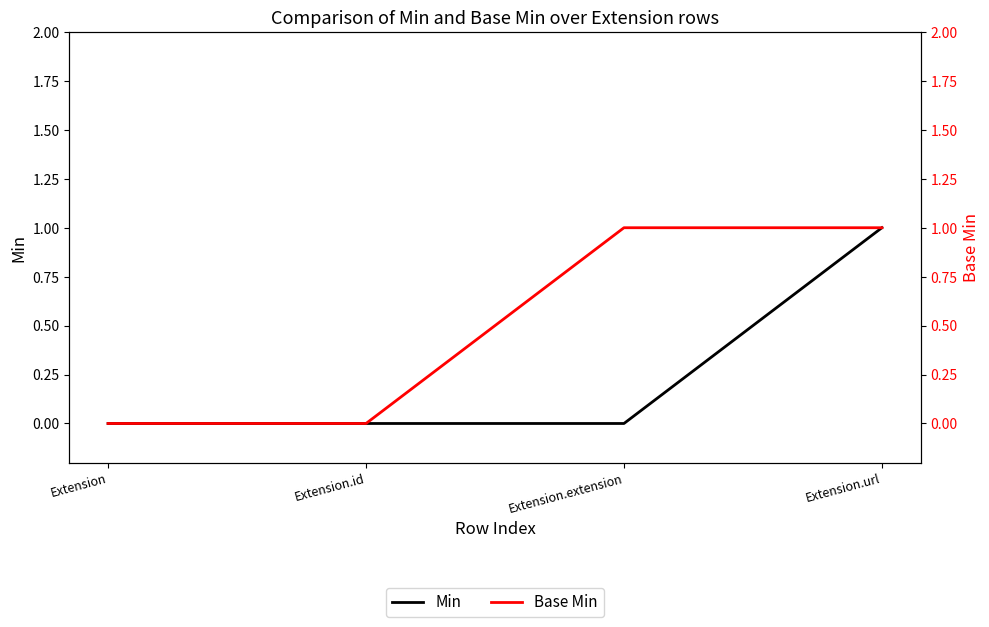

Is it true that Min equals 0 at Extension.extension?

True